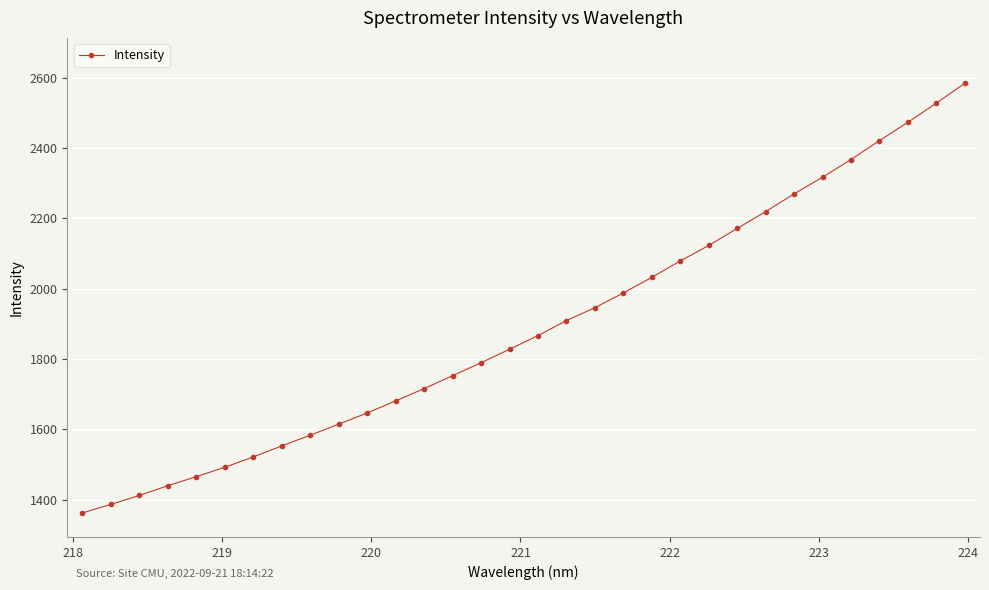

What is the maximum value shown in the chart?

2583.5